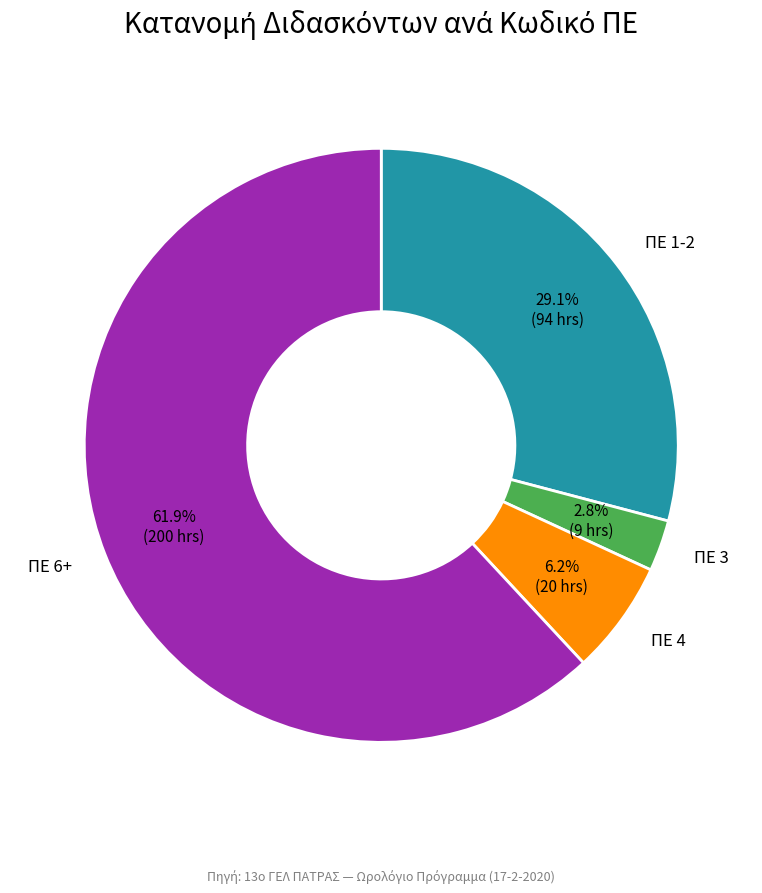

How many slices are in this pie chart?

4